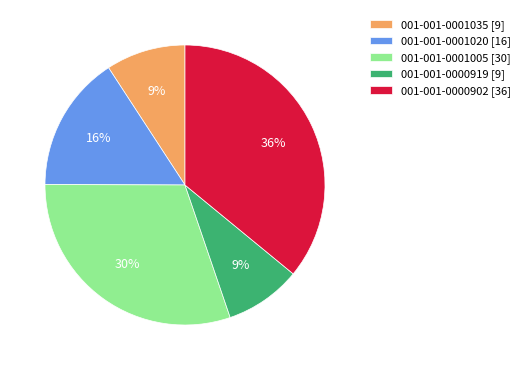

Between 001-001-0001035 and 001-001-0000902, which is larger?

001-001-0000902